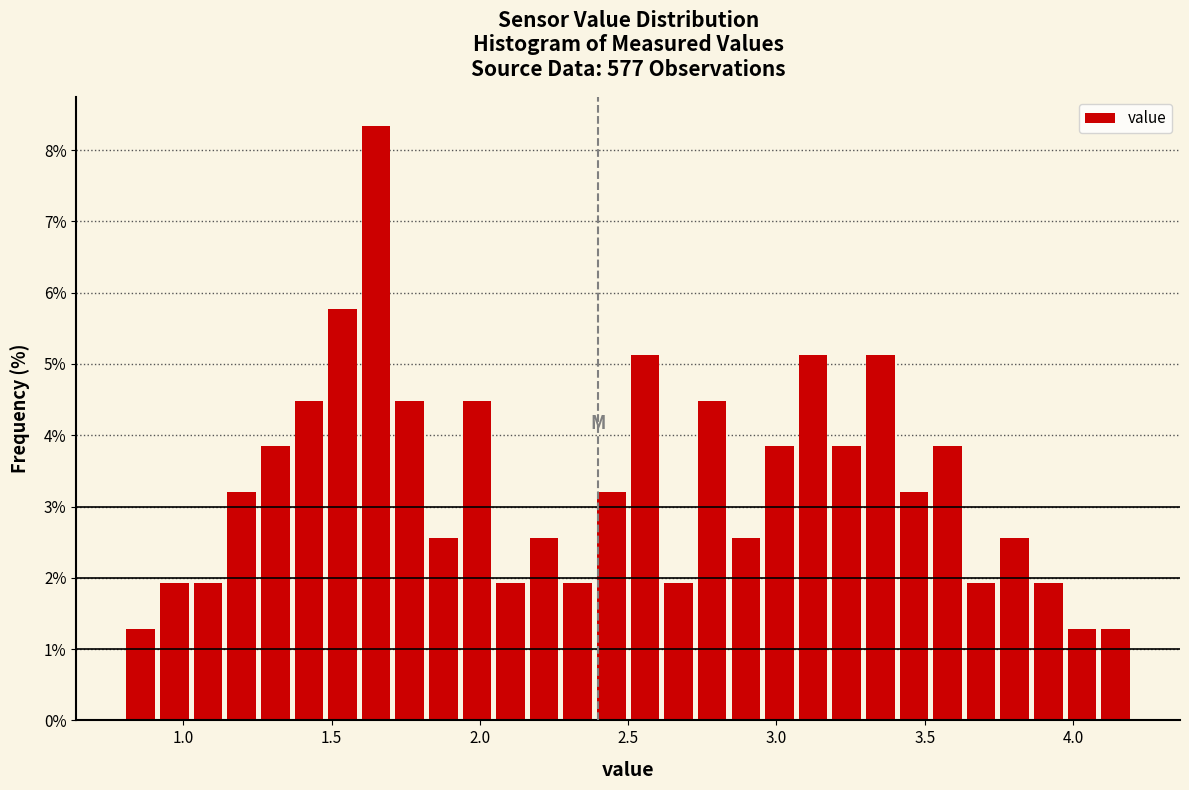

Around what value on the x-axis is the tallest bar? Give the approximate position of its centre, as read against the axis.

1.65